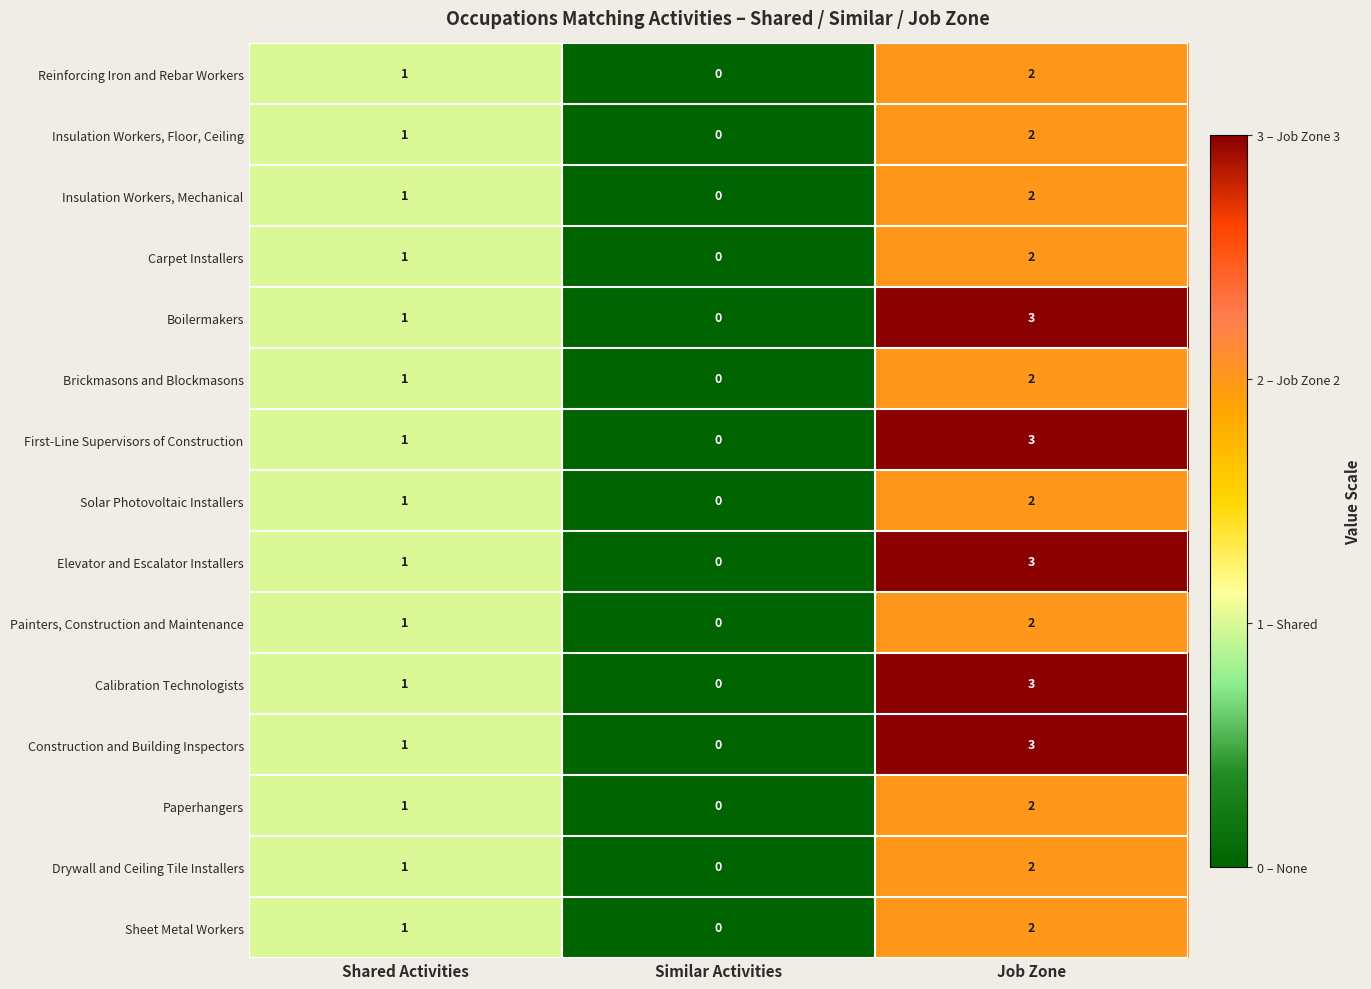

What is the sum of all Sheet Metal Workers values?

3